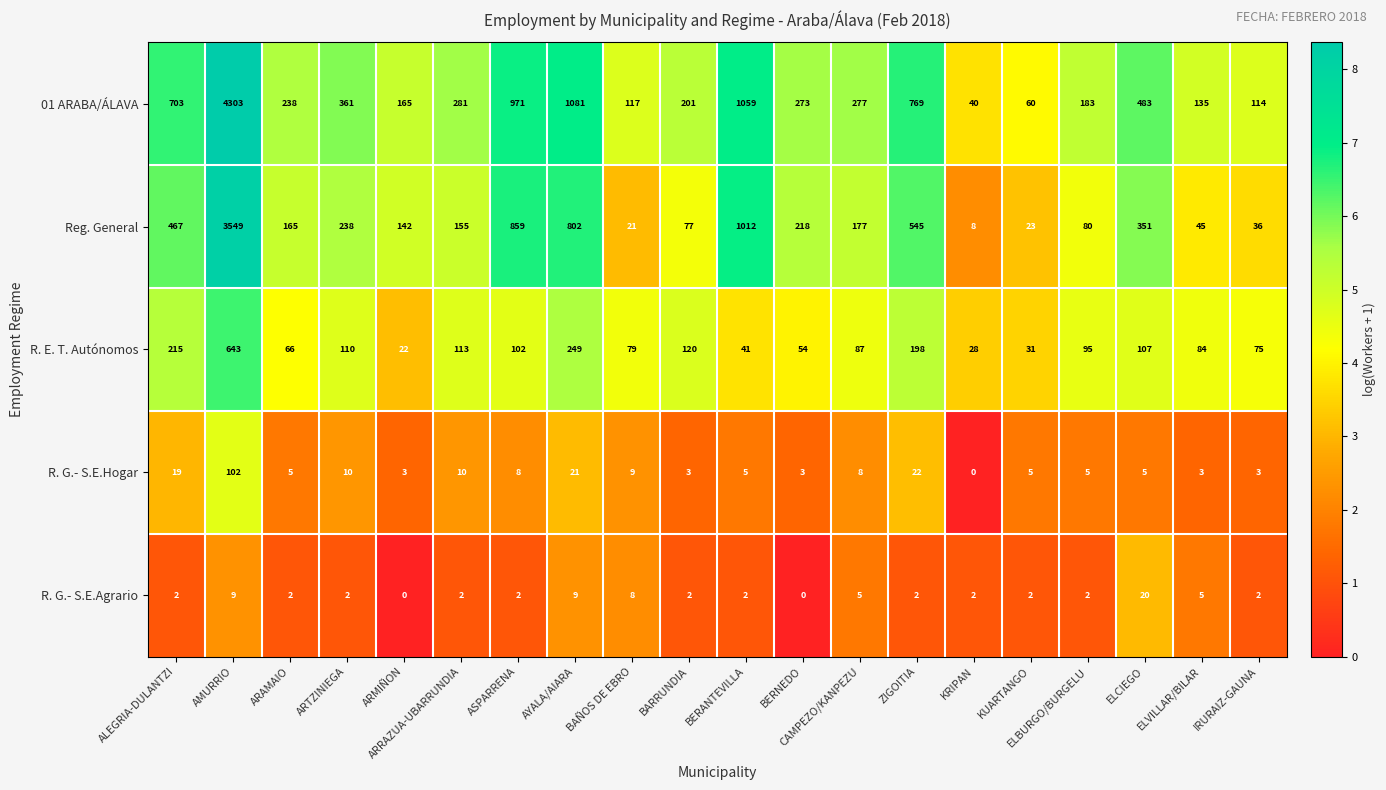

Where is R. E. T. Autónomos nearest to the value 332?

AYALA/AIARA